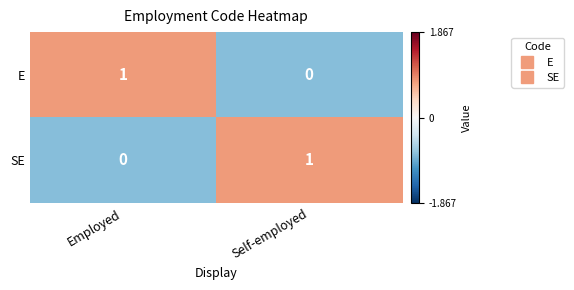

At Employed, list the series in order from largest to smallest.

E, SE